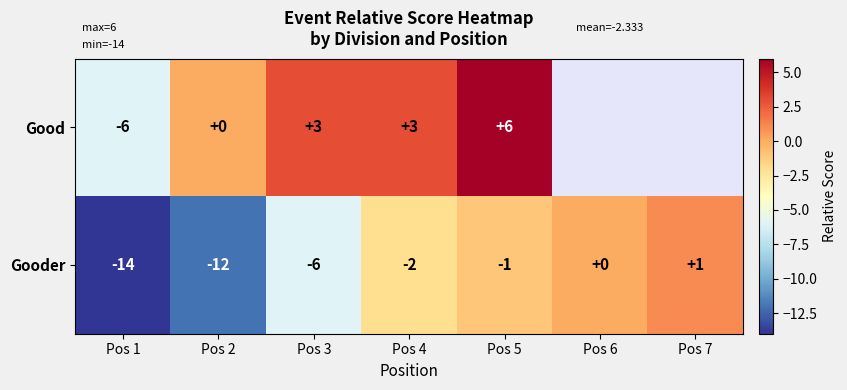

At Pos 1, list the series in order from largest to smallest.

Good, Gooder